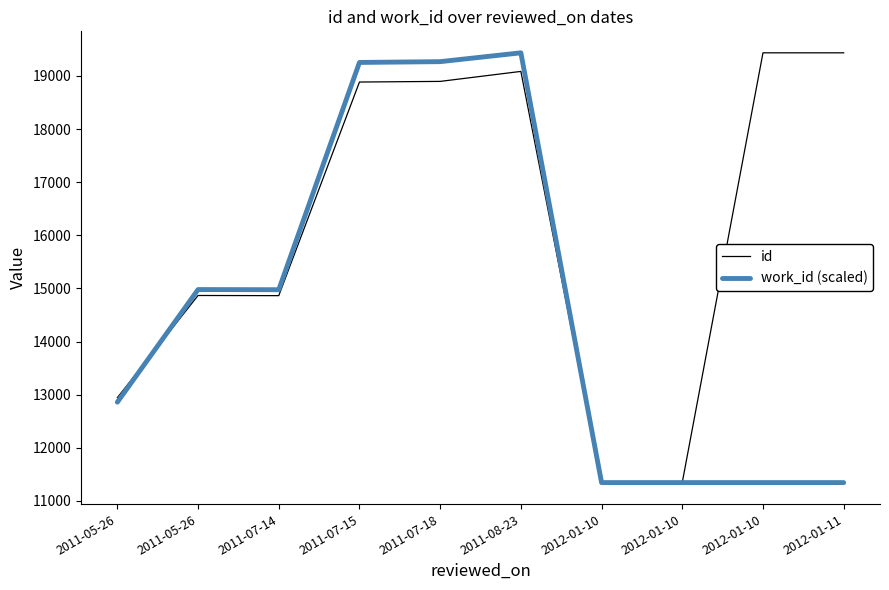

What is the label of the 3rd point from the right?

2012-01-10